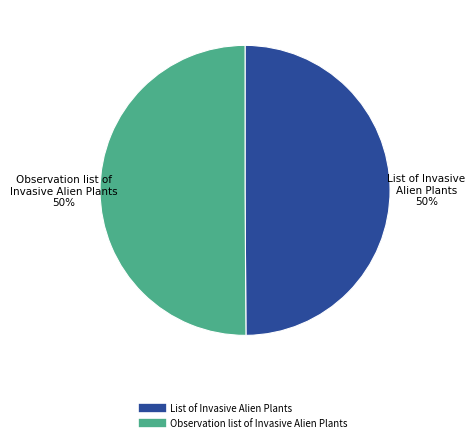

The Observation list of Invasive Alien Plants slice represents 58% of the pie. True or false?

False